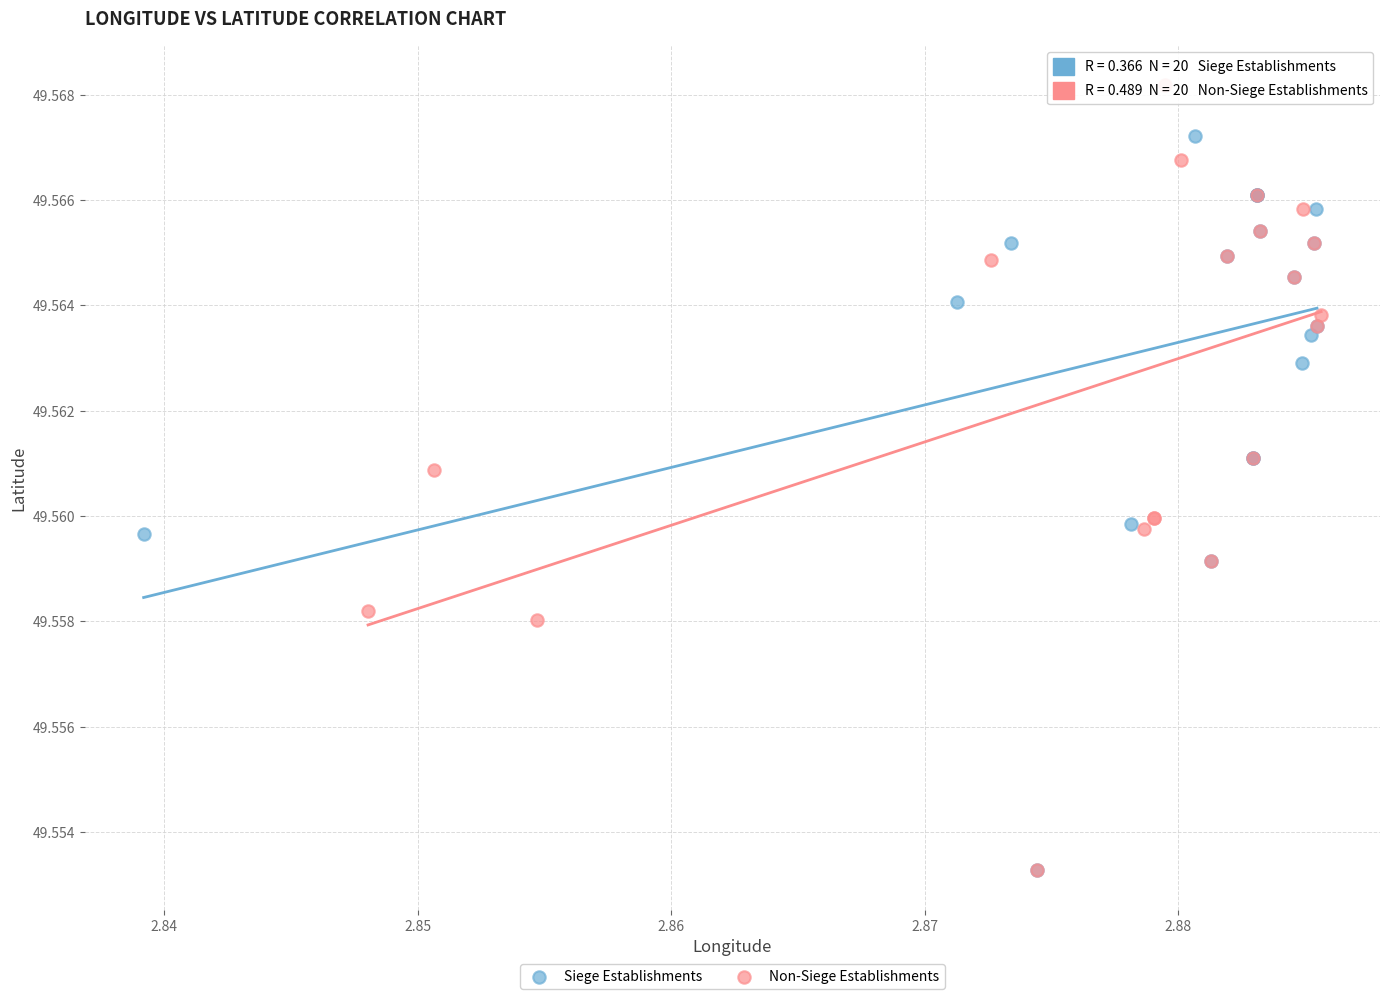

Which series reaches the maximum Y coordinate?

Non-Siege Establishments